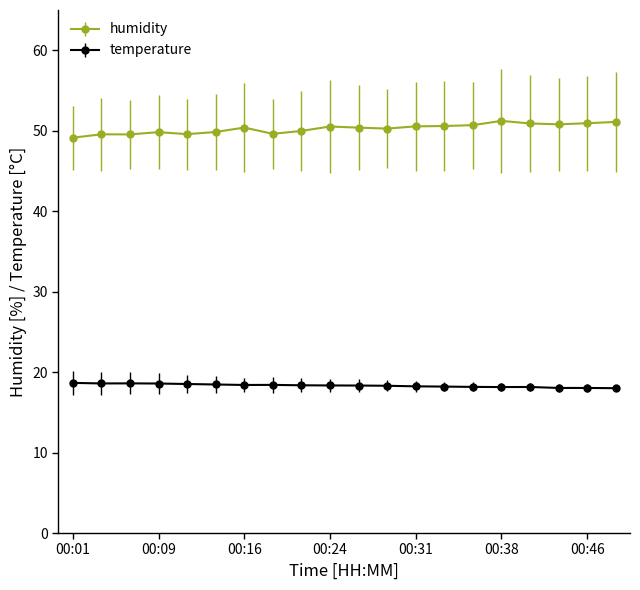

What is the average value of the temperature series?

18.3